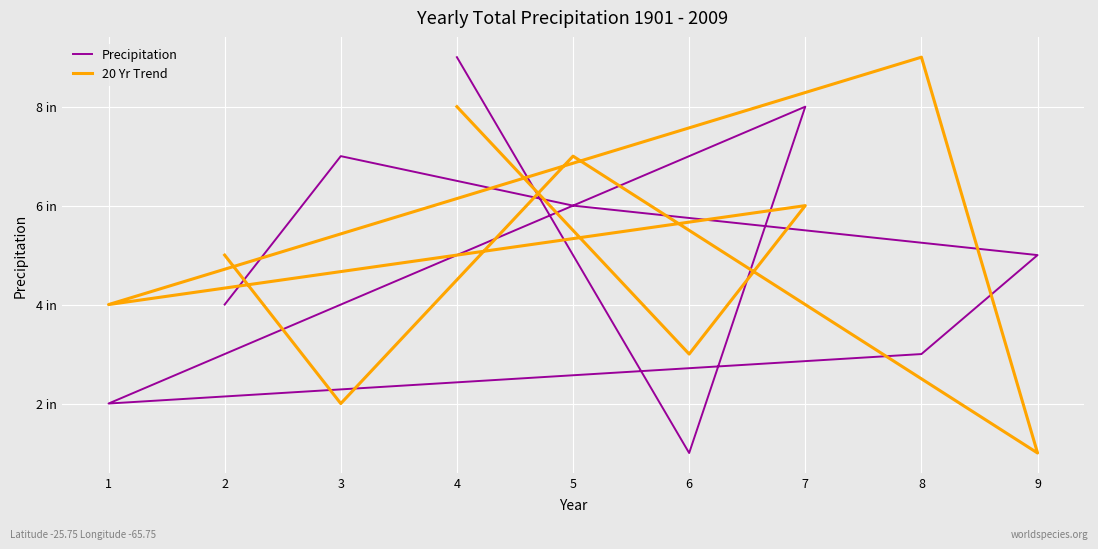

True or false: Precipitation and 20 Yr Trend cross at least once.

True